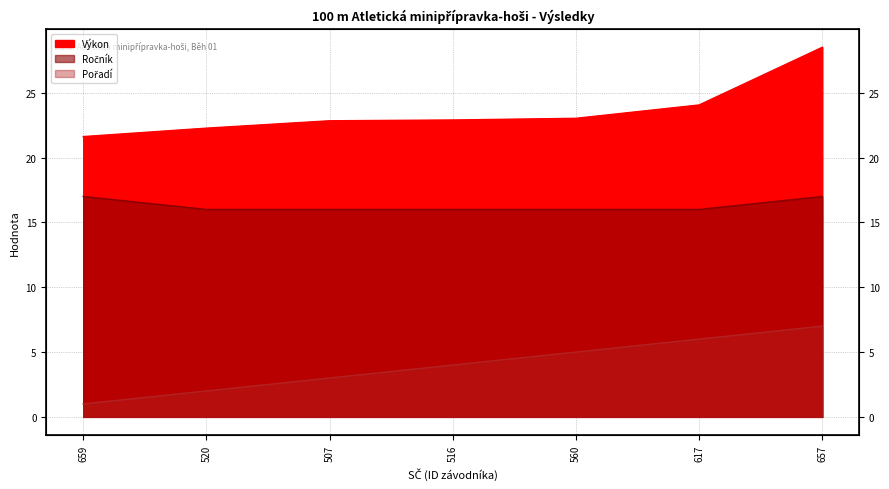

What is the label of the 2nd point from the left?

520